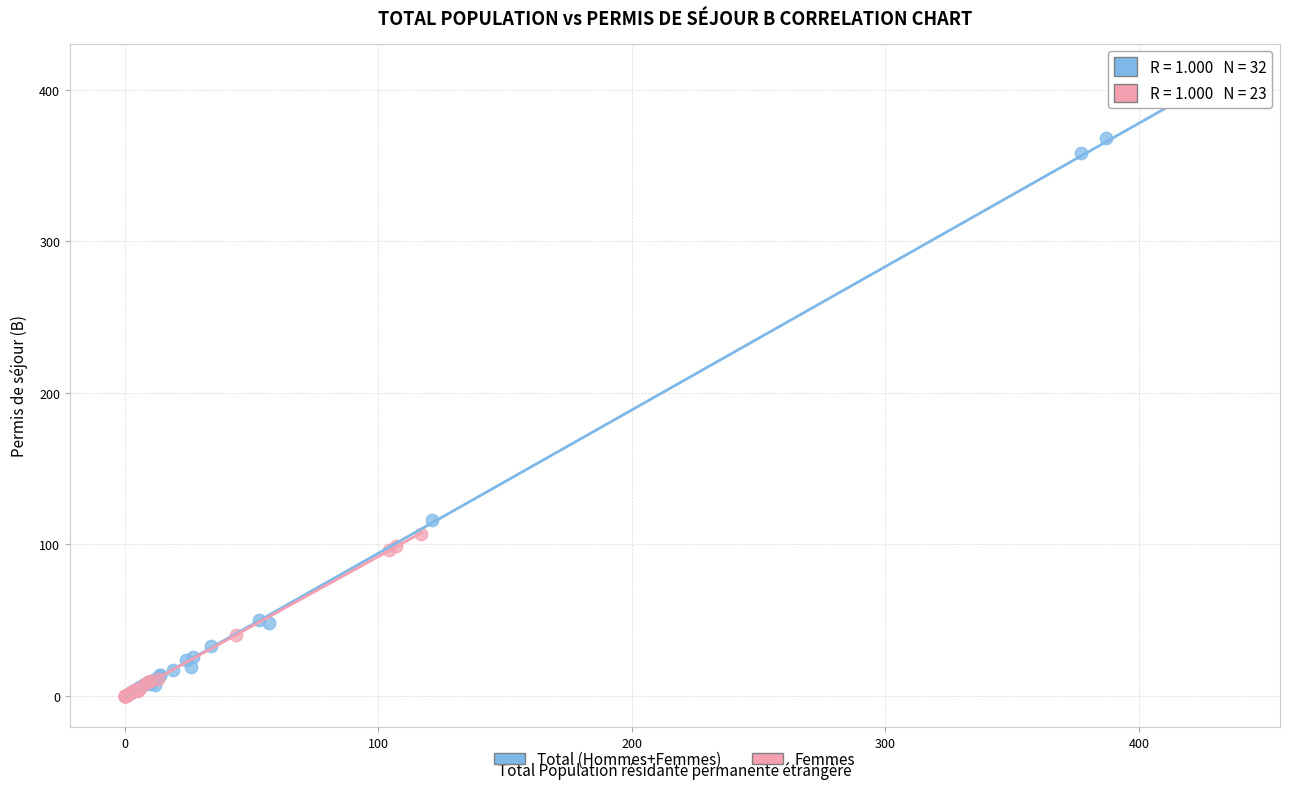

Which series has the widest spread of Y values?

Total (Hommes+Femmes)